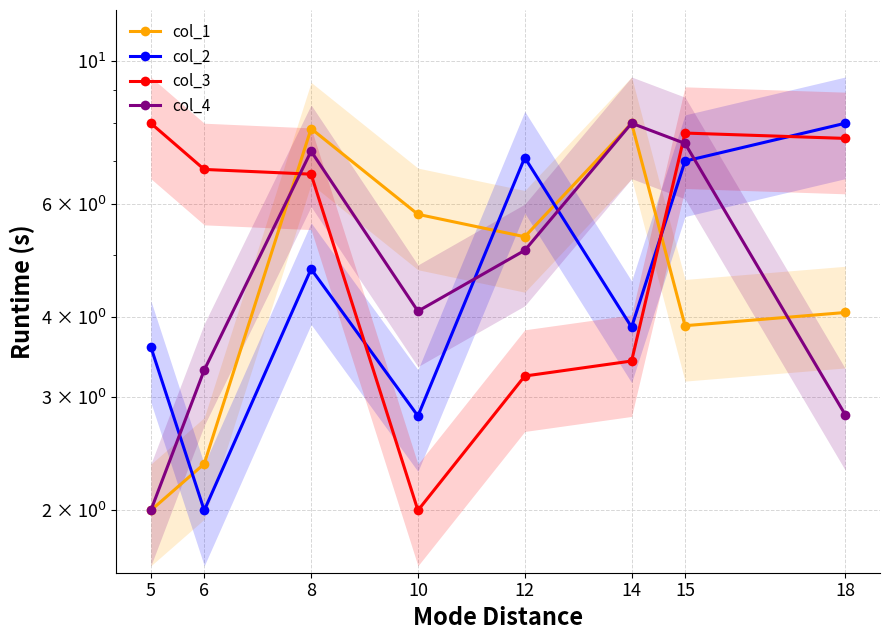

At which category does the chart reach its peak across all series?

14